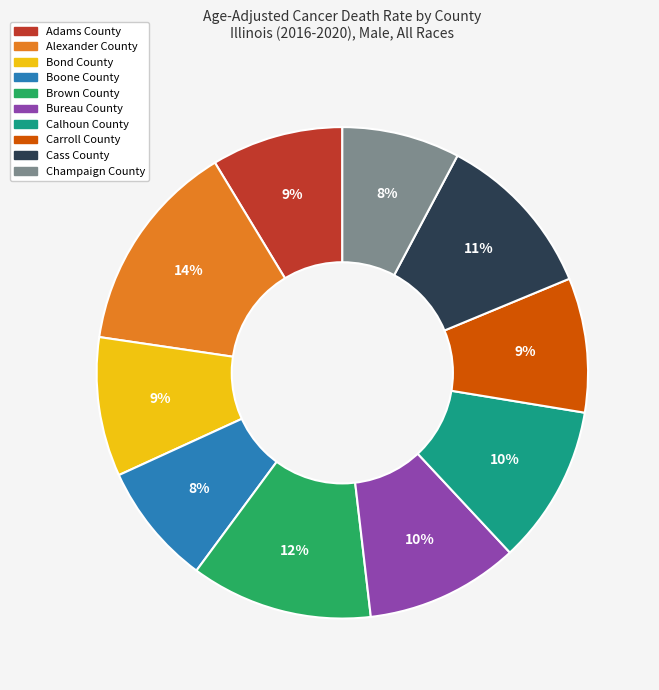

What percentage is the Calhoun County slice, to the nearest percent?

10%